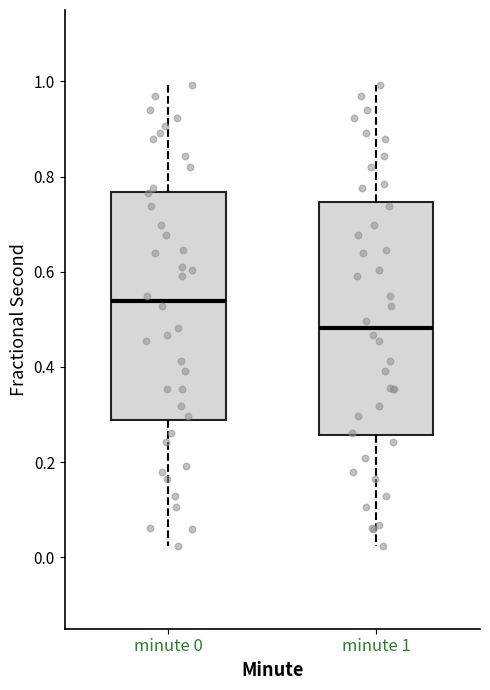

Which box's median line is the lowest?

minute 1